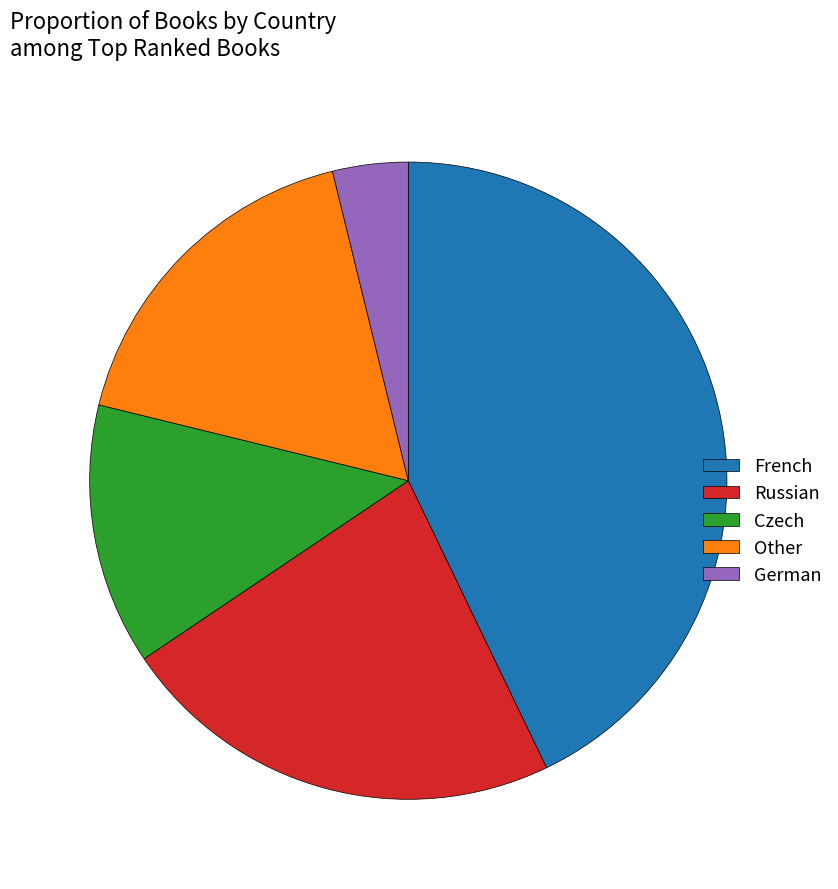

Which slice is the largest?

French